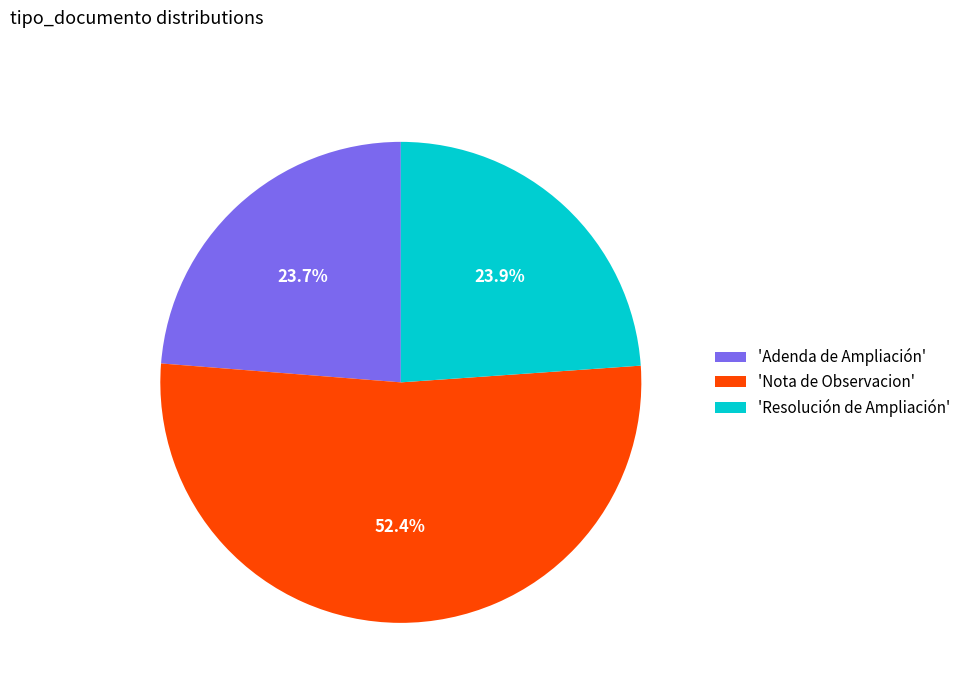

Which has a higher value, 'Adenda de Ampliación' or 'Nota de Observacion'?

'Nota de Observacion'